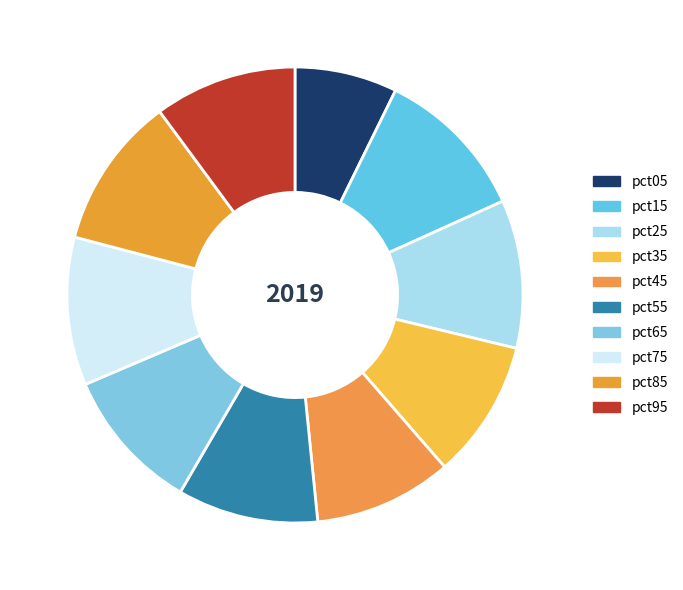

What is the largest slice in the pie chart?

pct15